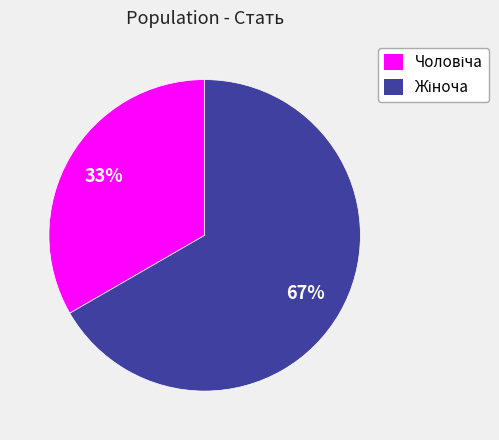

Is there a majority slice in this chart?

Yes